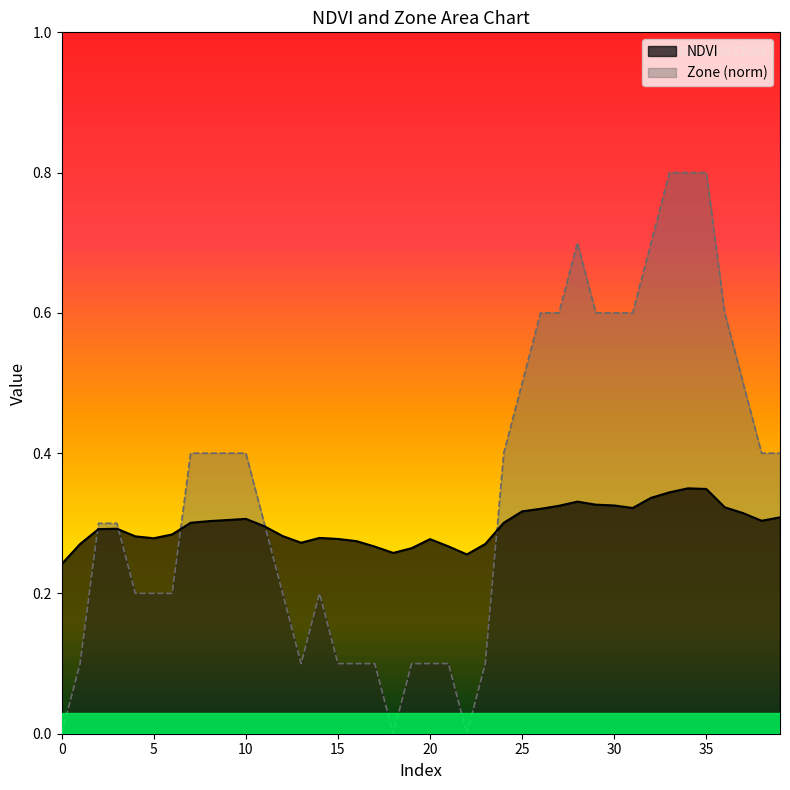

Where do NDVI and Zone first cross each other?

1 and 2